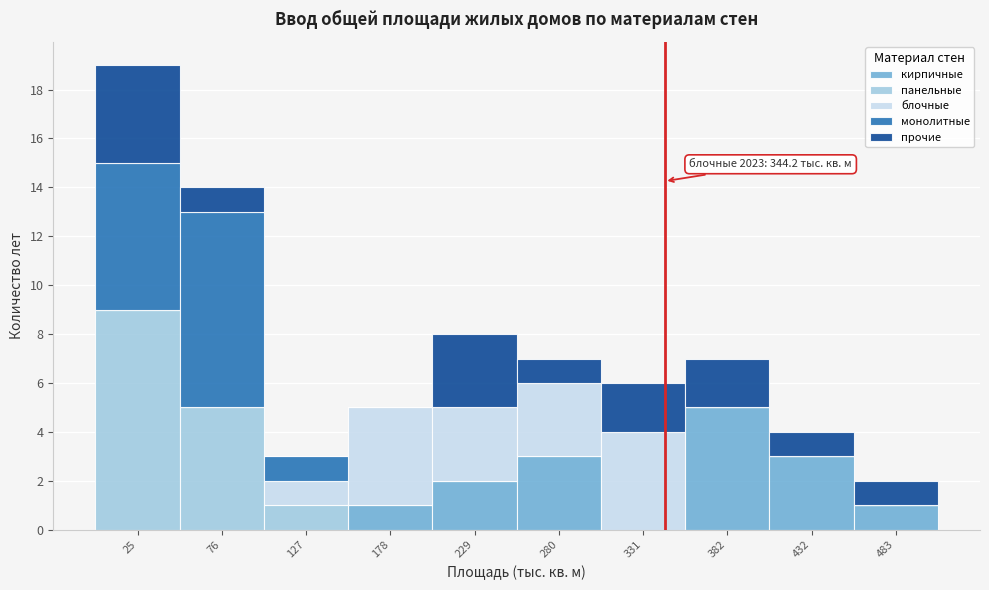

Which range on the x-axis has the tallest stacked bar (by total height)?

0 to 50